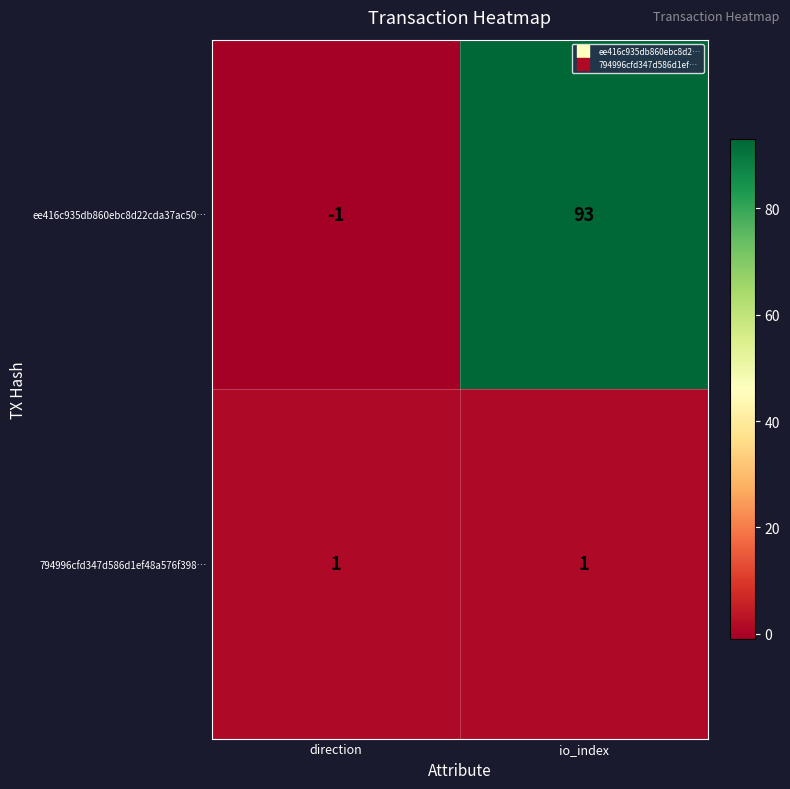

Between direction and io_index, which series saw the biggest shift?

ee416c935db860ebc8d22cda37ac50…